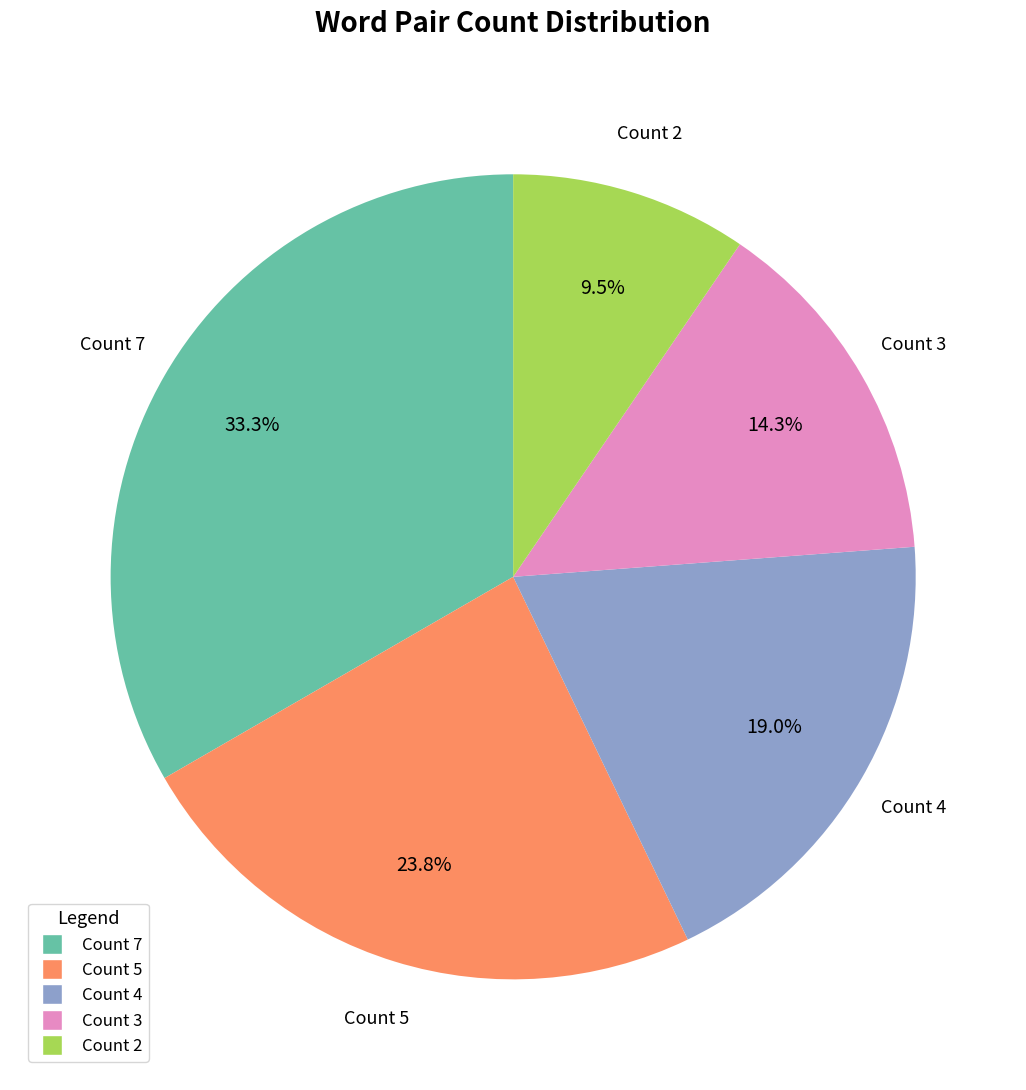

Is there any slice that represents more than half of the pie?

No